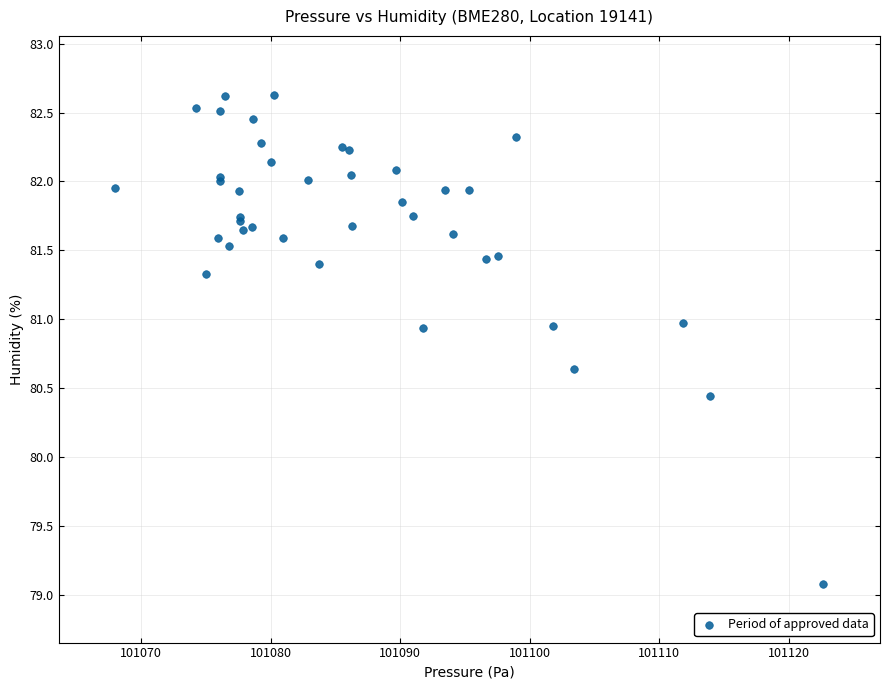

What Y value in the scatter plot is closest to 80?

80.4